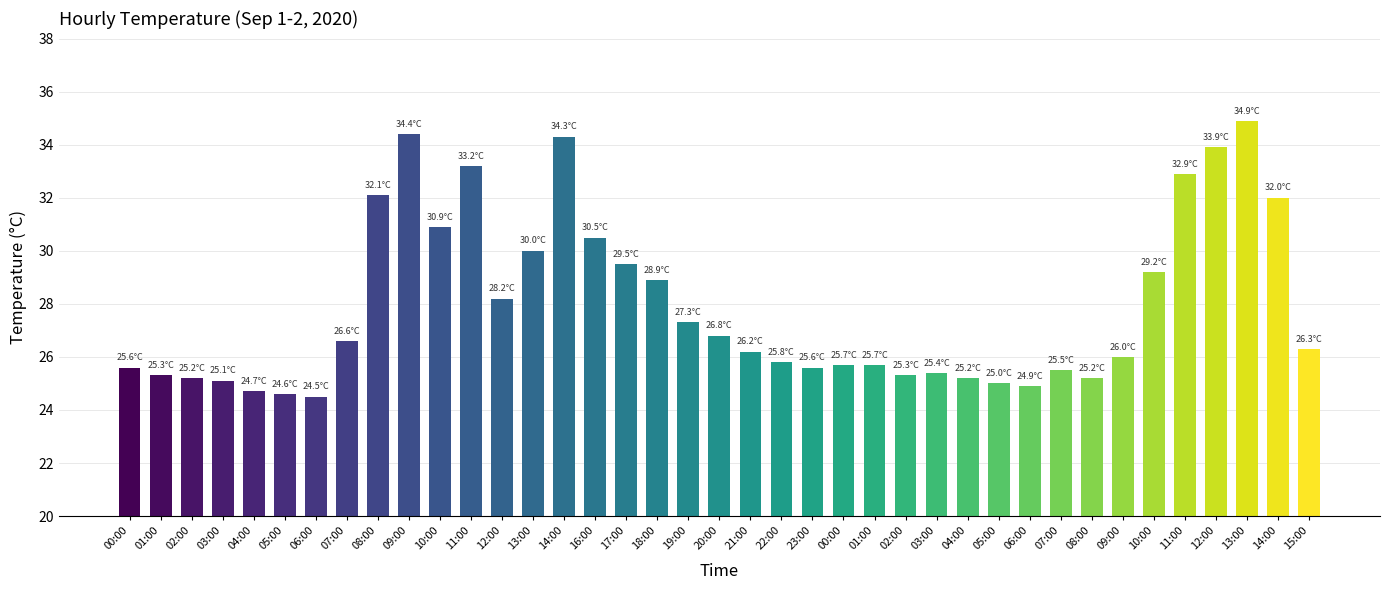

Rank the categories by value from lowest to highest.

06:00, 05:00, 04:00, 06:00, 05:00, 03:00, 02:00, 04:00, 08:00, 01:00, 02:00, 03:00, 07:00, 00:00, 23:00, 00:00, 01:00, 22:00, 09:00, 21:00, 15:00, 07:00, 20:00, 19:00, 12:00, 18:00, 10:00, 17:00, 13:00, 16:00, 10:00, 14:00, 08:00, 11:00, 11:00, 12:00, 14:00, 09:00, 13:00